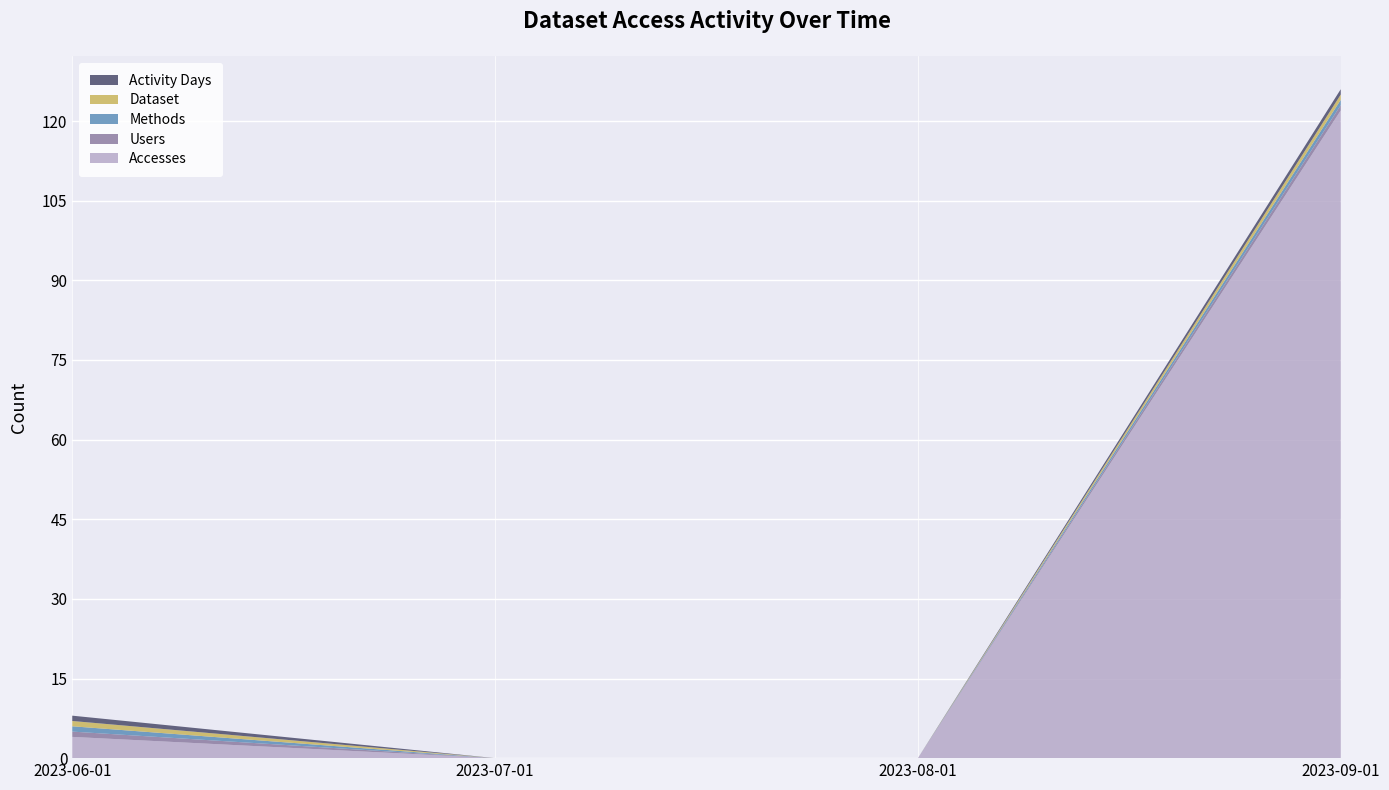

Reading right to left, transcribe all the data shown in this chart.

Accesses: 2023-09-01=122	2023-08-01=0	2023-07-01=0	2023-06-01=4
Users: 2023-09-01=1	2023-08-01=0	2023-07-01=0	2023-06-01=1
Methods: 2023-09-01=1	2023-08-01=0	2023-07-01=0	2023-06-01=1
Dataset: 2023-09-01=1	2023-08-01=0	2023-07-01=0	2023-06-01=1
Activity Days: 2023-09-01=1	2023-08-01=0	2023-07-01=0	2023-06-01=1